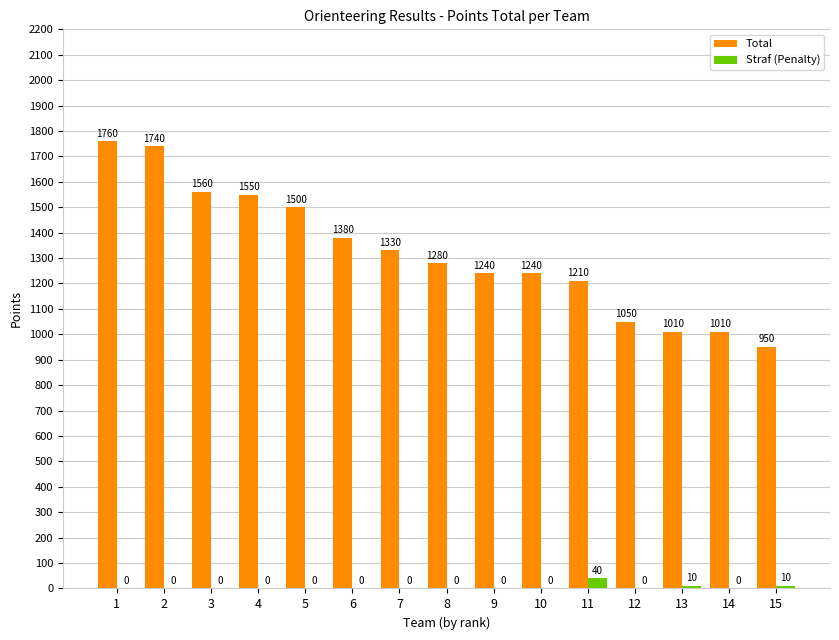

Where does the Total series first go above 1280?

1